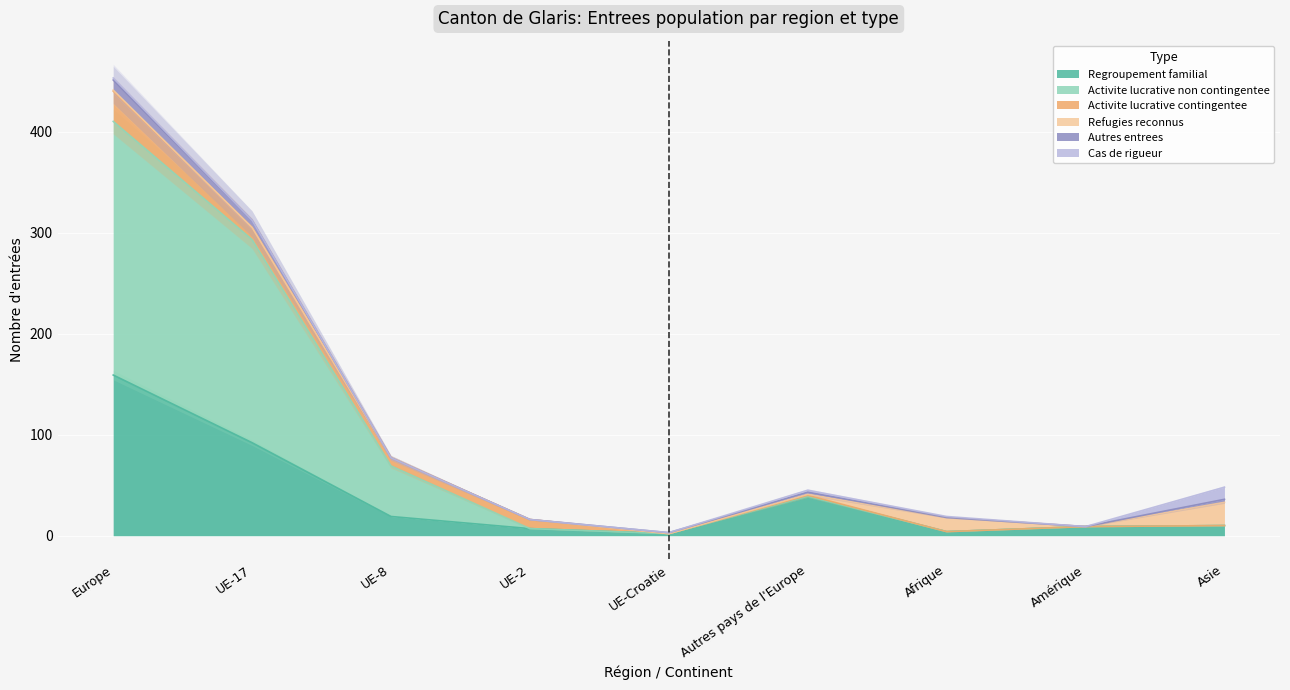

Which series has the largest total across all categories?

Activite lucrative non contingentee